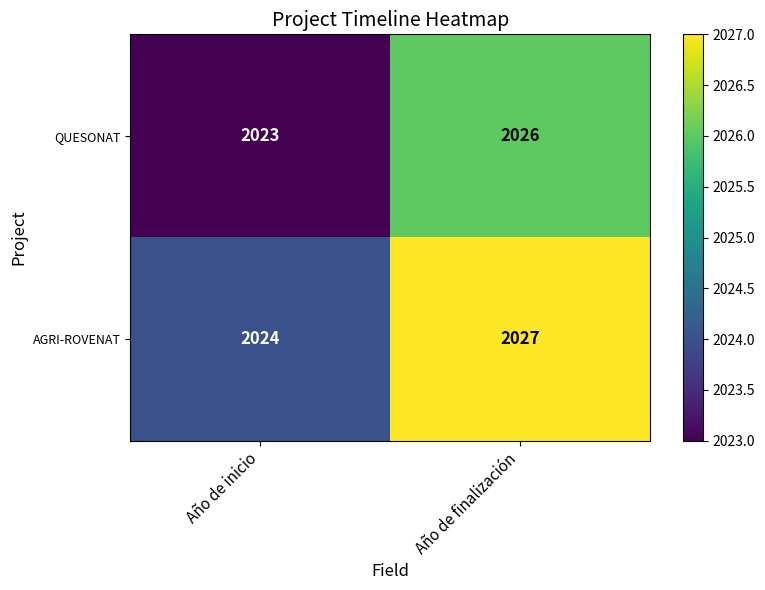

Is it true that QUESONAT equals 3324 at Año de inicio?

False